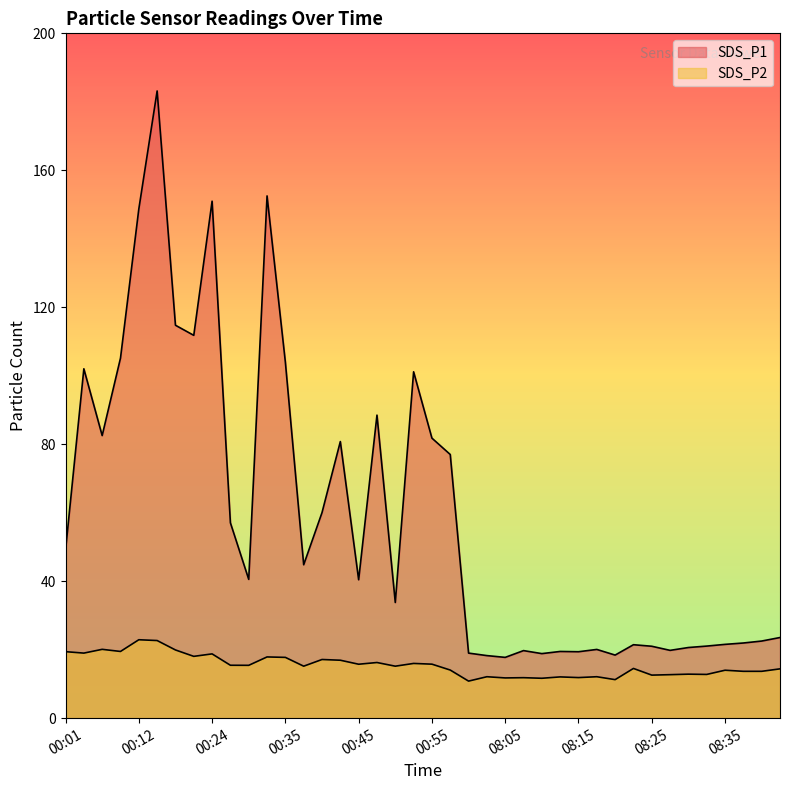

How many values in the SDS_P1 series are below 40?

19